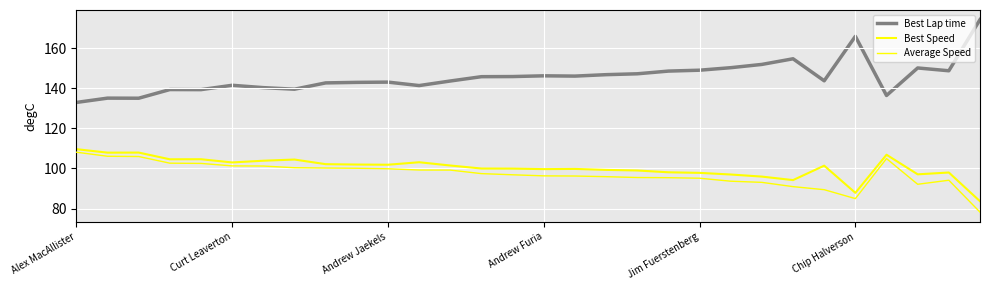

How many lines are shown in the chart?

3